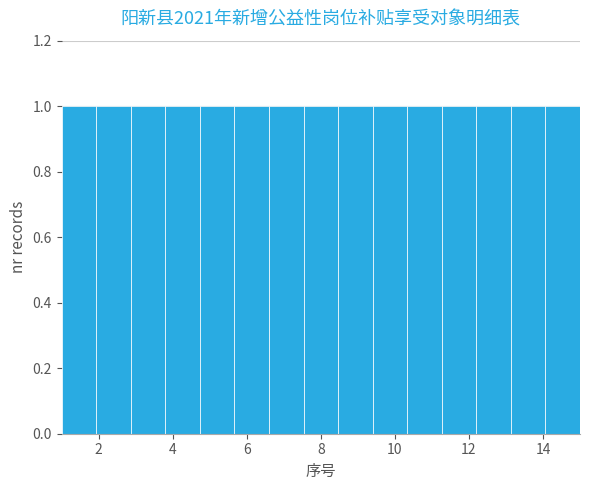

Reading left to right, list every bar in this chart as the range it spans on the x-axis followed by its height. Neither the bar edges nor the heights are printed on the chart, so give them approximately, as read against the axes.

1.0 to 2.0: 1
2.0 to 2.8: 1
2.8 to 3.8: 1
3.8 to 4.8: 1
4.8 to 5.6: 1
5.6 to 6.6: 1
6.6 to 7.6: 1
7.6 to 8.4: 1
8.4 to 9.4: 1
9.4 to 10.4: 1
10.4 to 11.2: 1
11.2 to 12.2: 1
12.2 to 13.2: 1
13.2 to 14.0: 1
14.0 to 15.0: 1